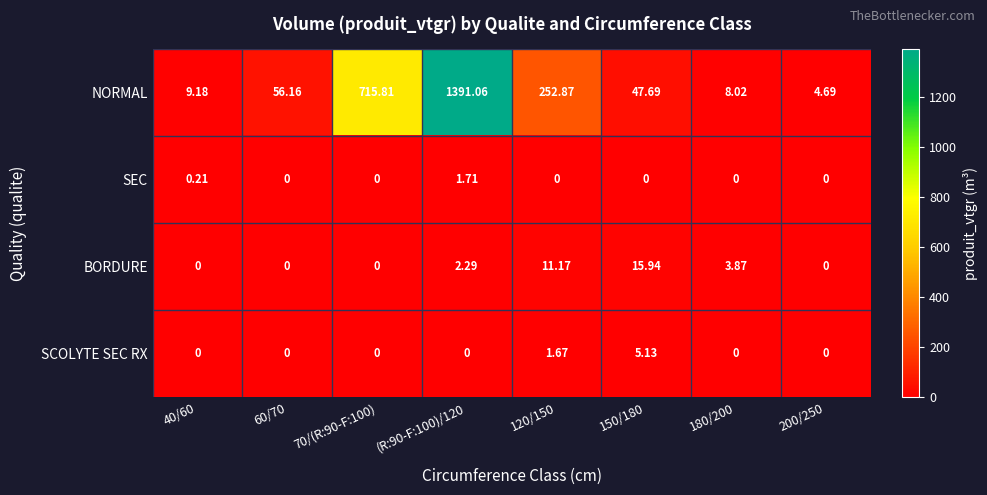

Count the number of data series in this chart.

4